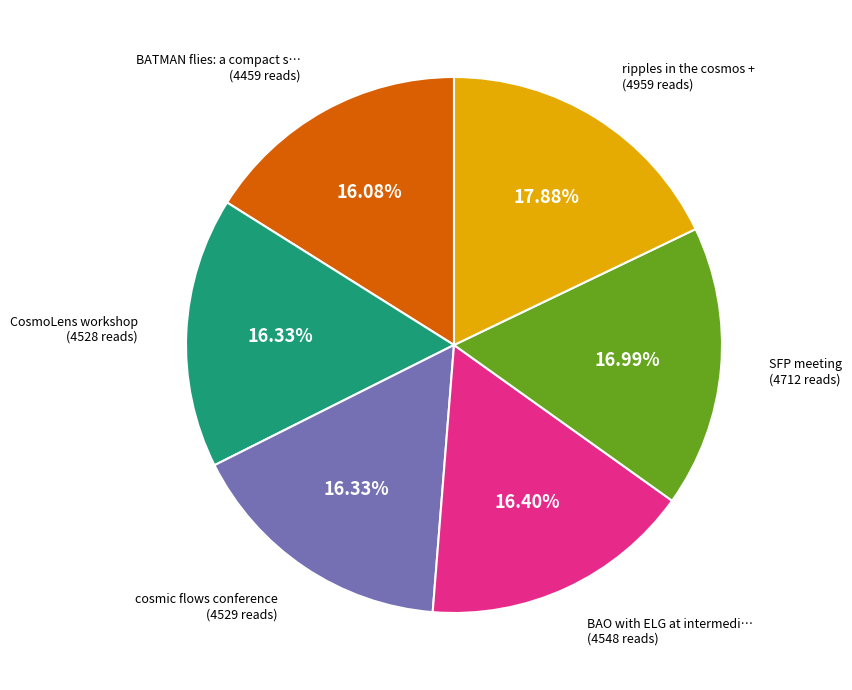

Does any single category account for the majority?

No